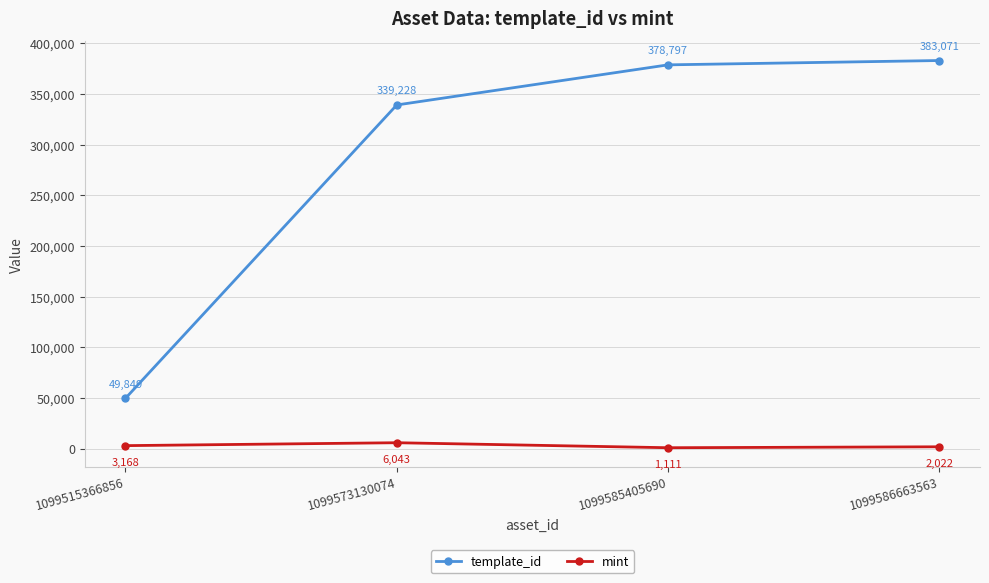

List the labels in order of template_id value, smallest first.

1099515366856, 1099573130074, 1099585405690, 1099586663563